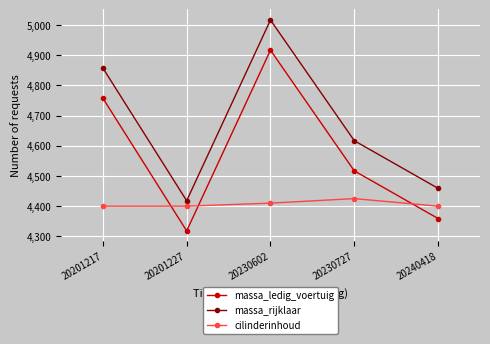

What is the difference between the maximum and minimum values in the cilinderinhoud series?

25